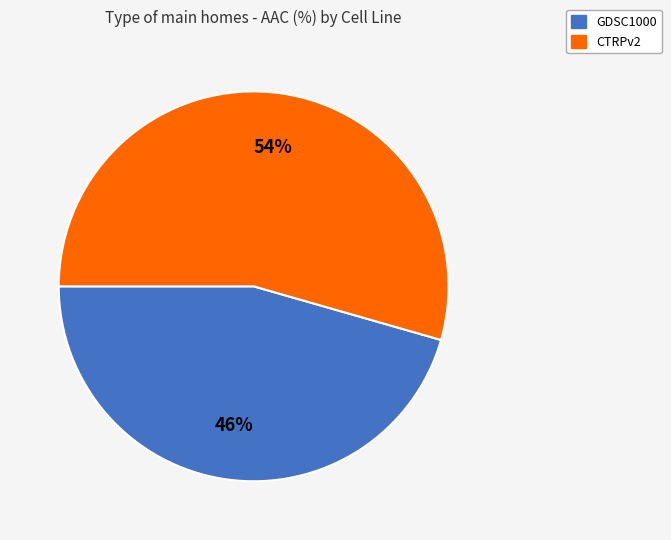

Count the number of slices in the pie.

2